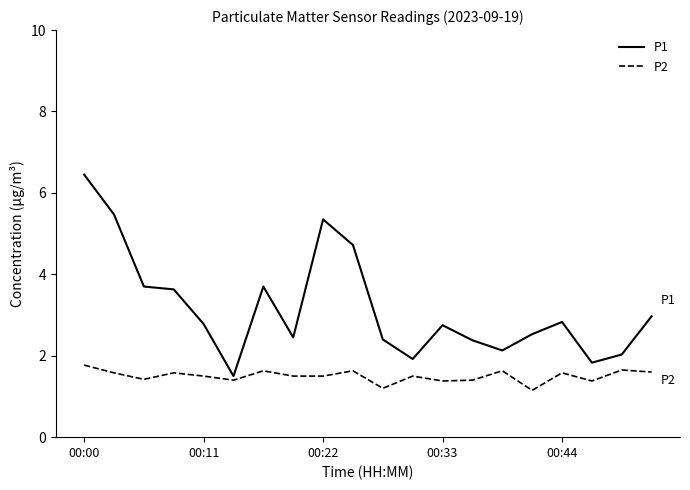

Which series has the largest range (max minus min)?

P1